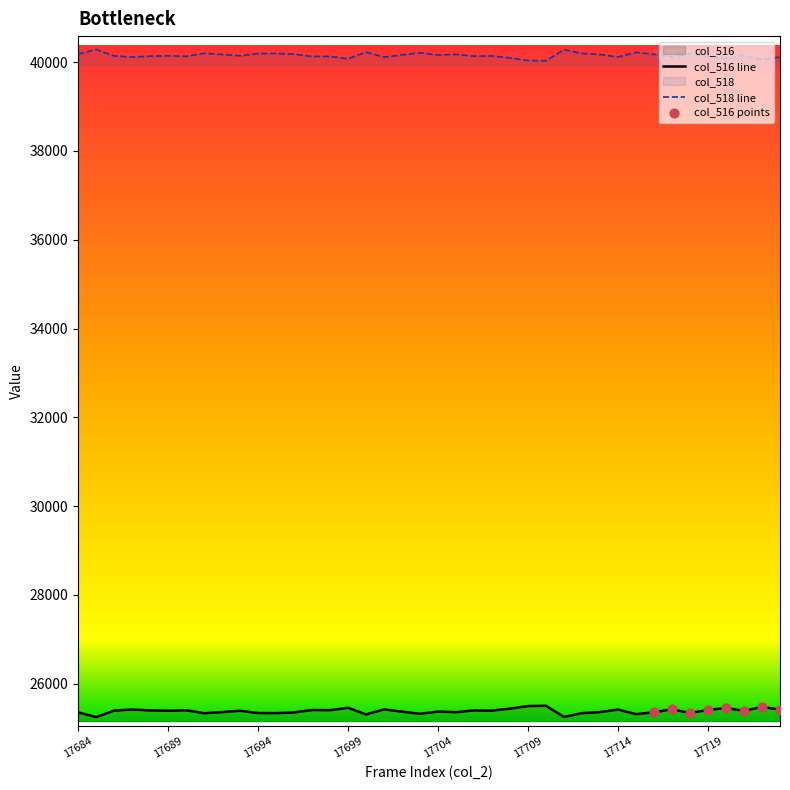

True or false: col_518 line has a value of 15922 at 17684.

False